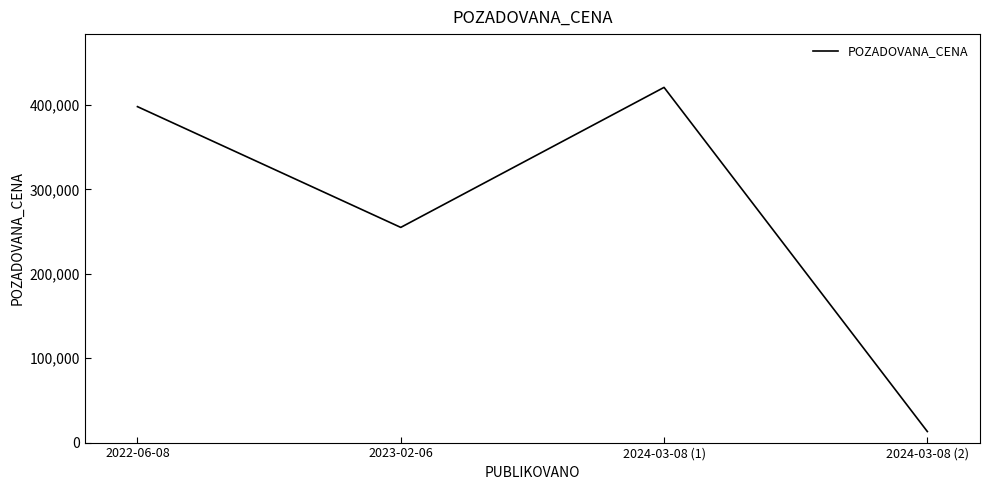

List the labels in order of value, largest first.

2024-03-08 (1), 2022-06-08, 2023-02-06, 2024-03-08 (2)